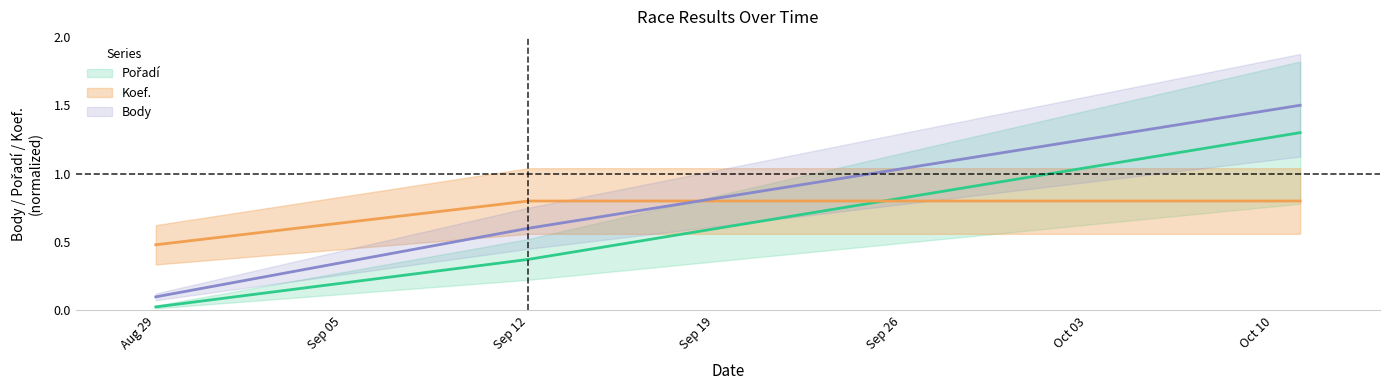

List the labels in order of Body value, largest first.

2009-10-11, 2009-09-12, 2009-08-29